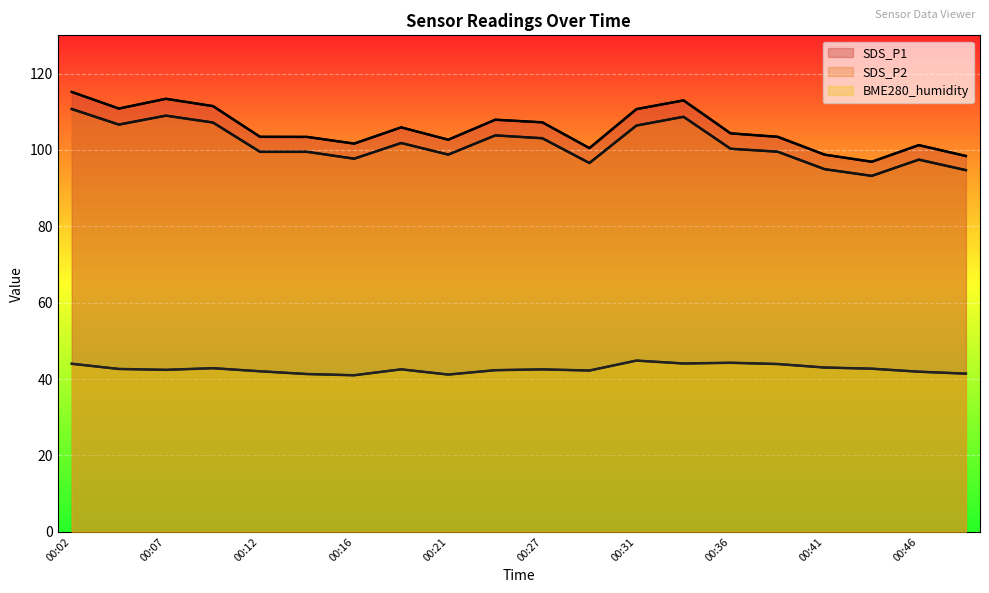

What are all the series names shown in the legend?

SDS_P1, SDS_P2, BME280_humidity